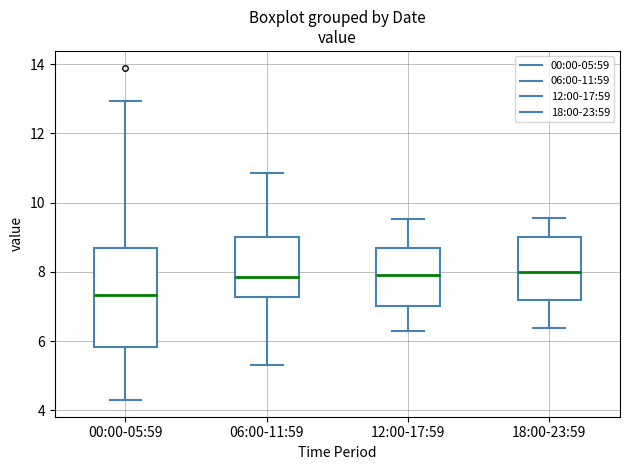

Which box has the lowest median line?

00:00-05:59